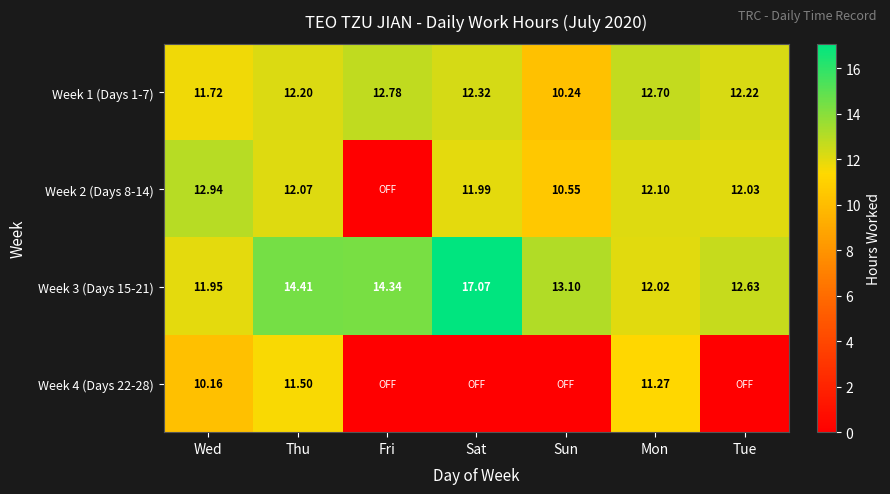

Rank the categories by Week 1 (Days 1-7) value from highest to lowest.

Fri, Mon, Sat, Tue, Thu, Wed, Sun